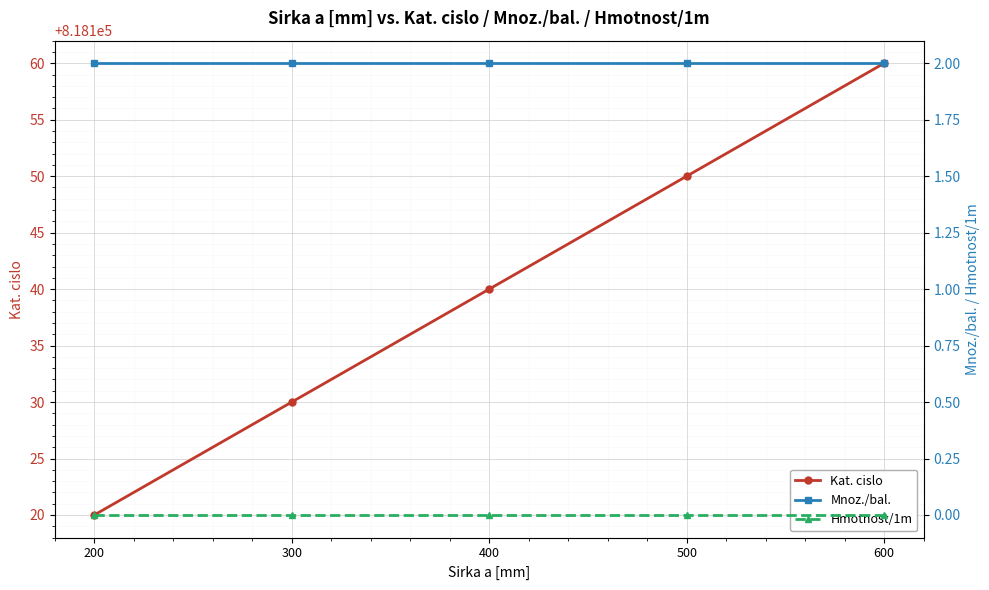

At which category does the chart reach its minimum across all series?

200